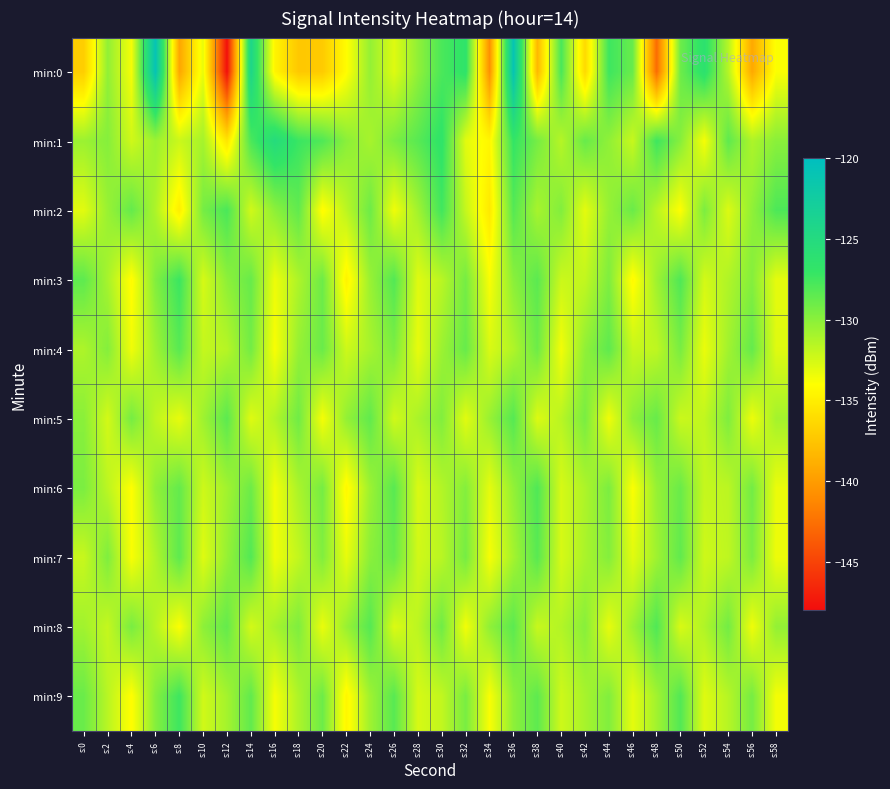

Rank the series at s:26 from highest to lowest value.

min:3, min:6, min:9, min:7, min:1, min:4, min:5, min:8, min:0, min:2